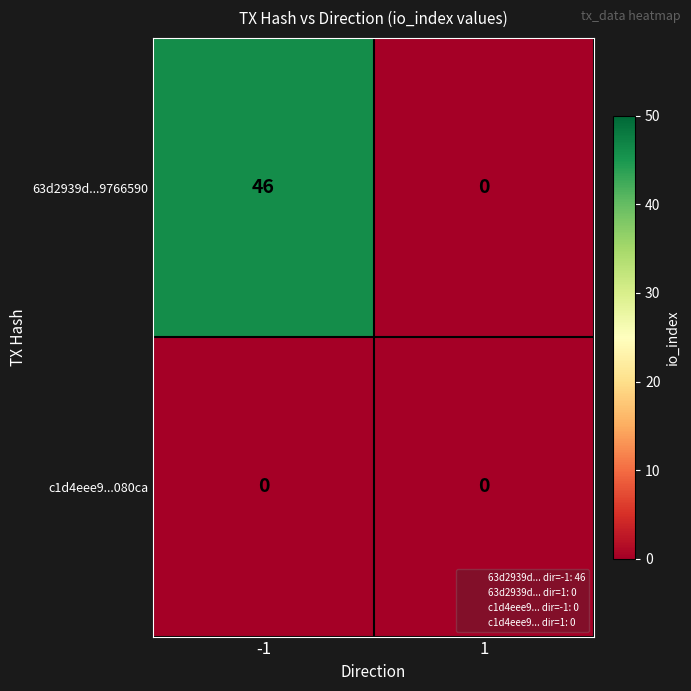

At how many categories does at least one series exceed 2?

1